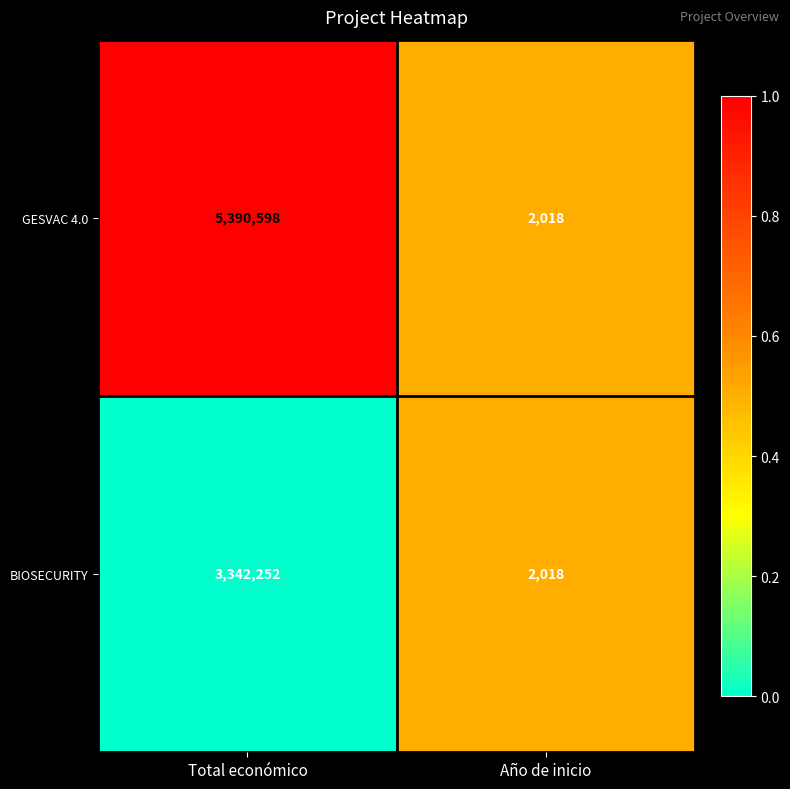

Rank the series by their maximum value, from highest to lowest.

GESVAC 4.0, BIOSECURITY